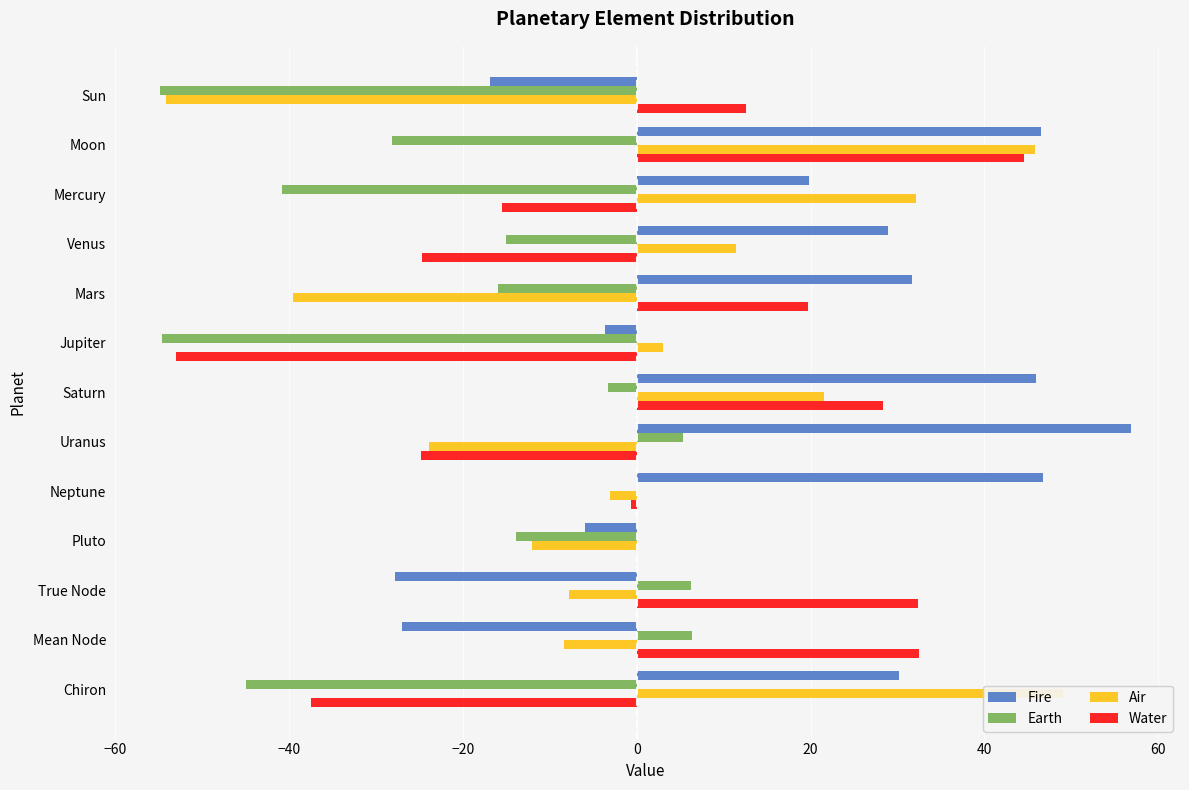

Which series has the largest total across all categories?

Fire